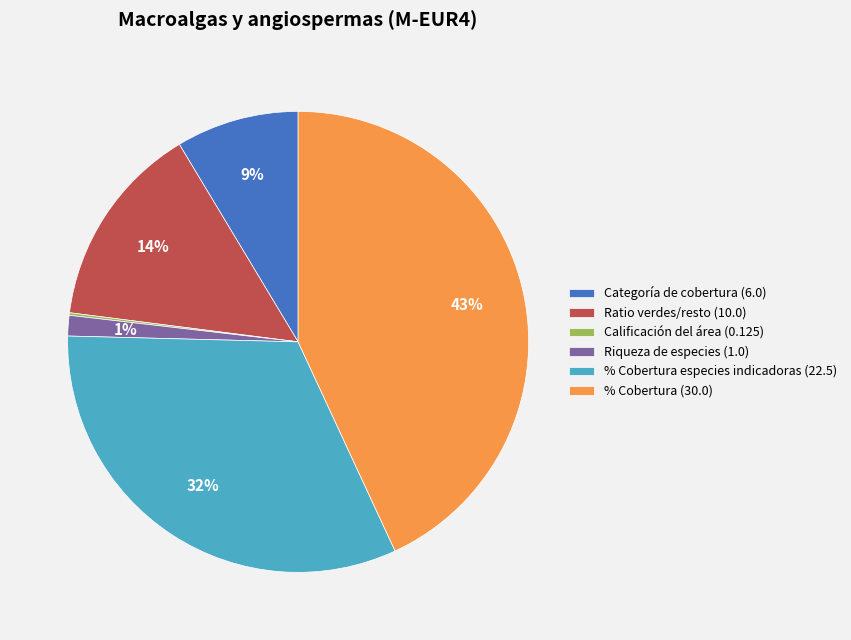

Is there a majority slice in this chart?

No